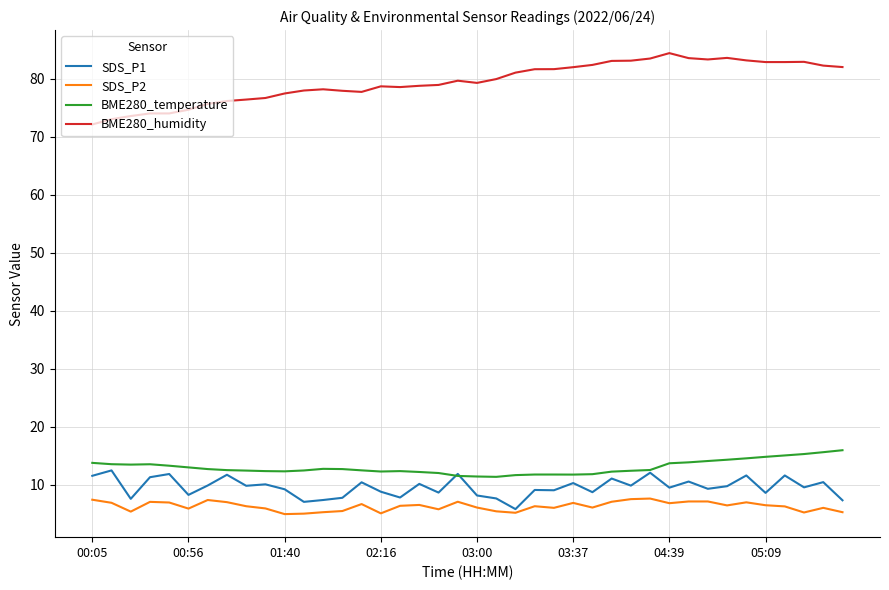

Which series has the widest spread of values?

BME280_humidity